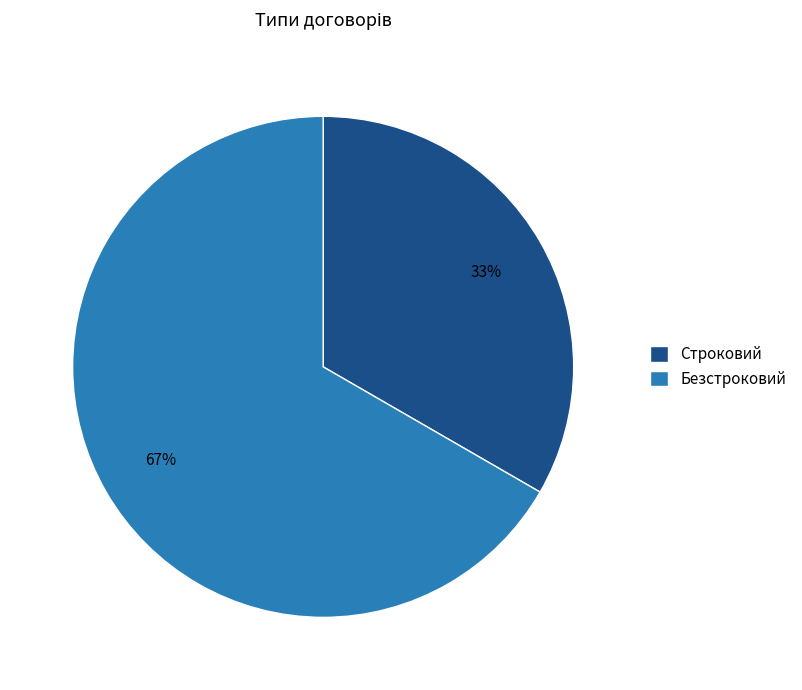

Is the sum of Безстроковий and Строковий greater than half?

Yes